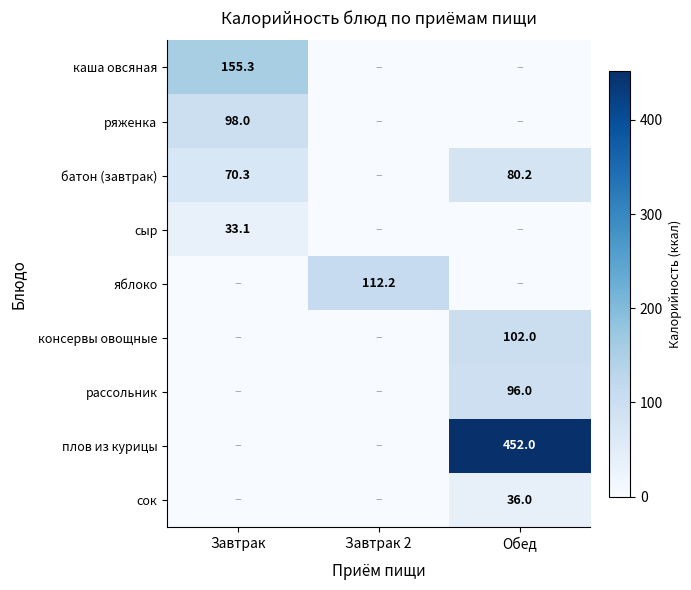

True or false: батон (завтрак) has a value of 80.2 at Обед.

True